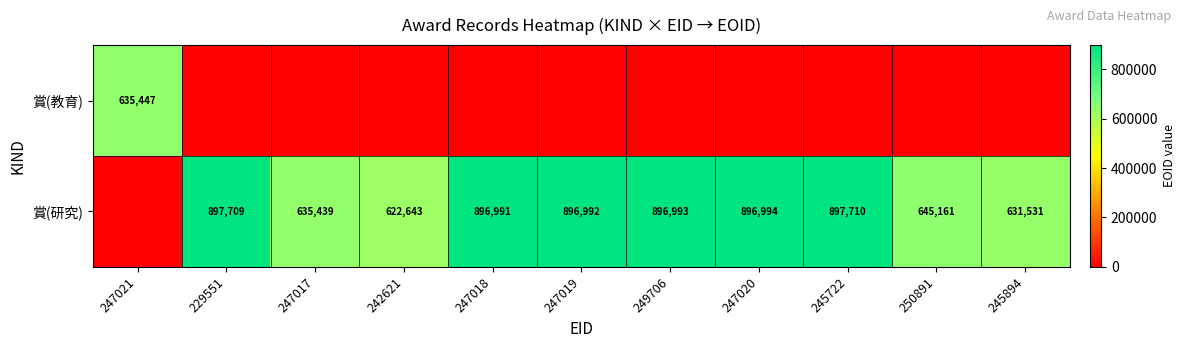

What is the sum of the 賞(研究) values at 250891 and 247018?

1542152